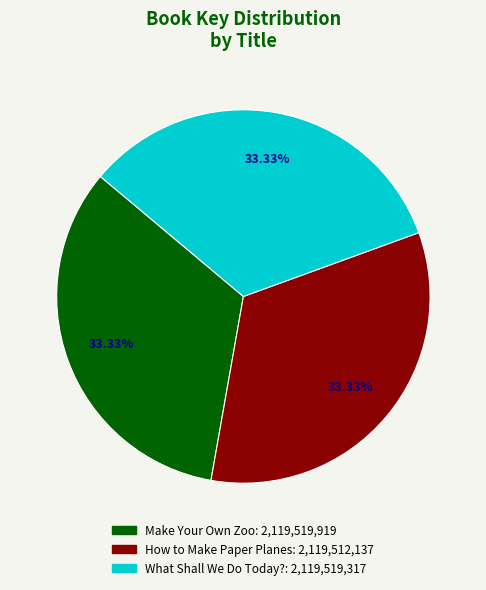

The Make Your Own Zoo slice represents 27% of the pie. True or false?

False